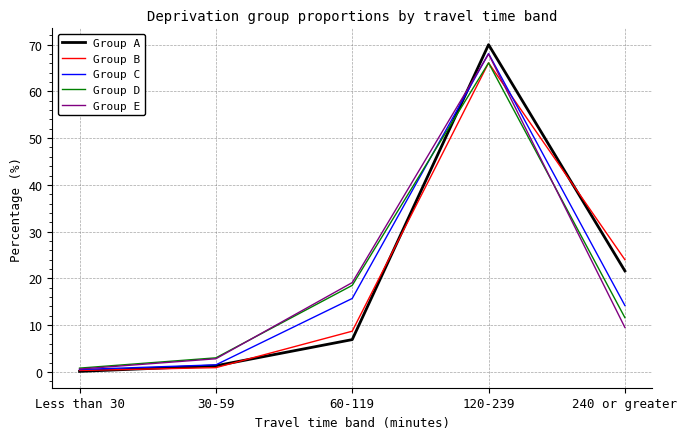

What is the difference between the second highest and minimum values in the Group E series?

18.5